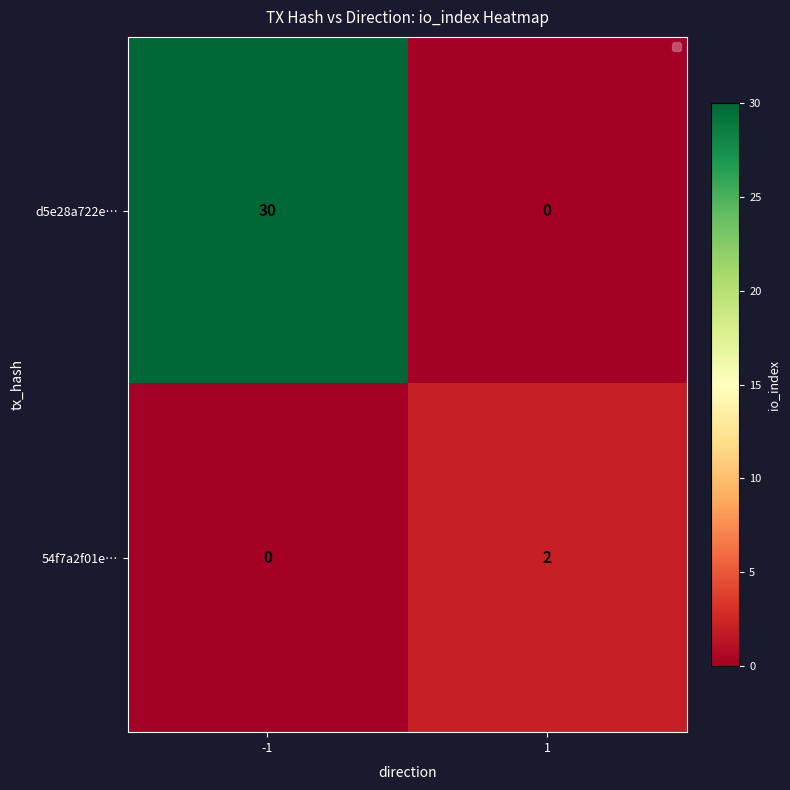

List the series in order of their peak value, lowest first.

54f7a2f01e…, d5e28a722e…